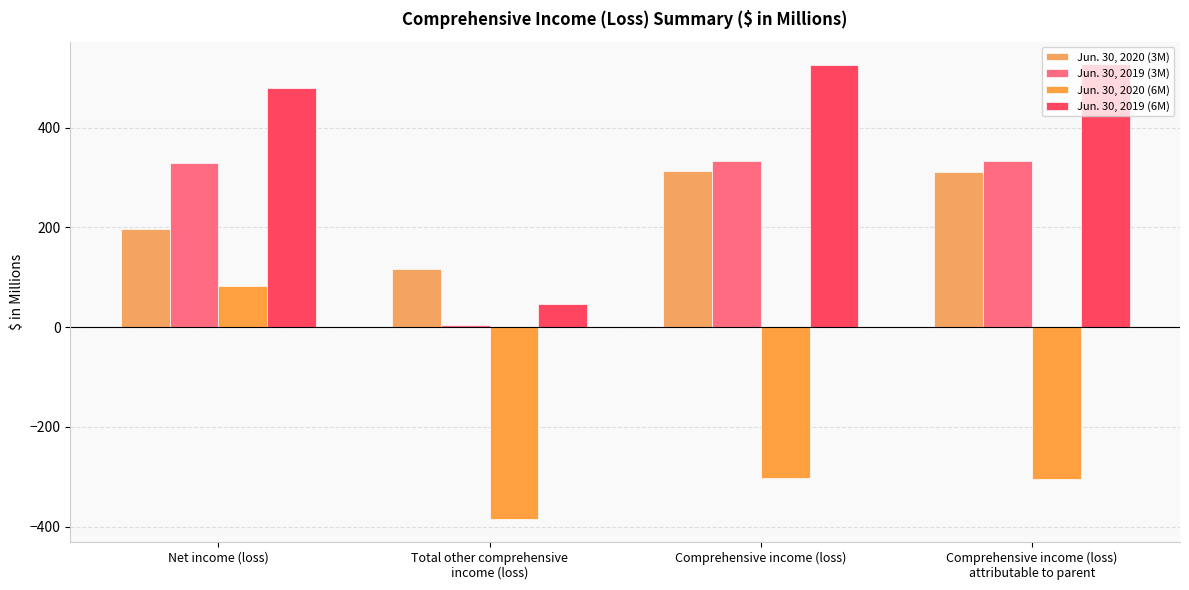

At which label does Jun. 30, 2020 (3M) reach its minimum?

Total other comprehensive
income (loss)